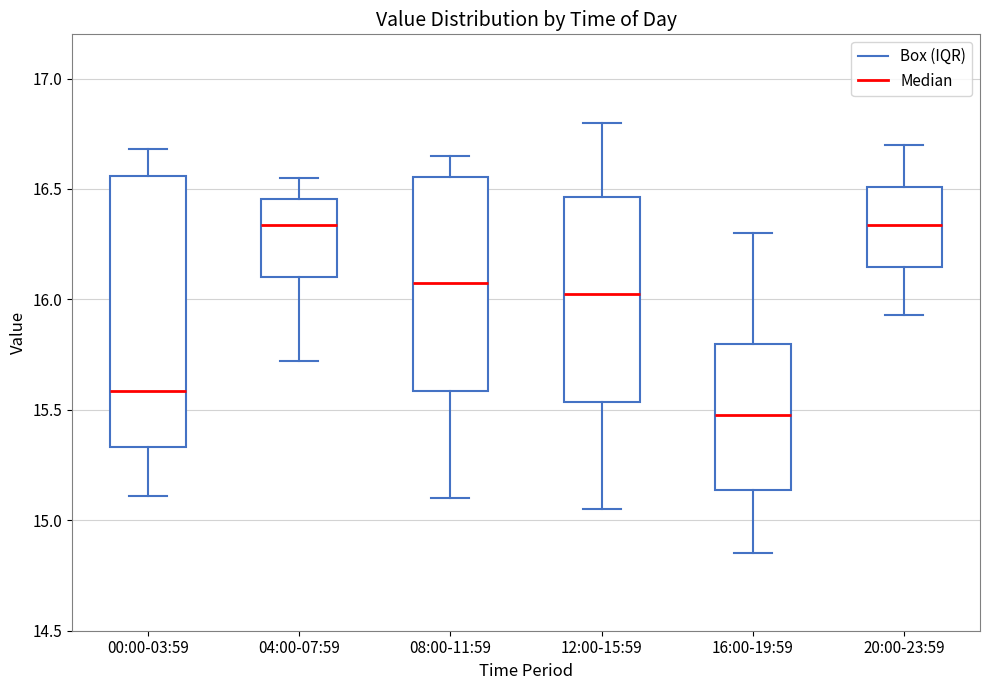

Reading left to right, transcribe this box plot: for each box, give where its median line is, the range the box spans, and where its two whiskers end, as read against the y-axis. The values are not printed on the chart, so give them approximately, as read against the axis.

00:00-03:59: median 15.60, box 15.35 to 16.55, whiskers 15.10 to 16.70
04:00-07:59: median 16.35, box 16.10 to 16.45, whiskers 15.70 to 16.55
08:00-11:59: median 16.10, box 15.60 to 16.55, whiskers 15.10 to 16.65
12:00-15:59: median 16.05, box 15.55 to 16.45, whiskers 15.05 to 16.80
16:00-19:59: median 15.50, box 15.15 to 15.80, whiskers 14.85 to 16.30
20:00-23:59: median 16.35, box 16.15 to 16.50, whiskers 15.95 to 16.70